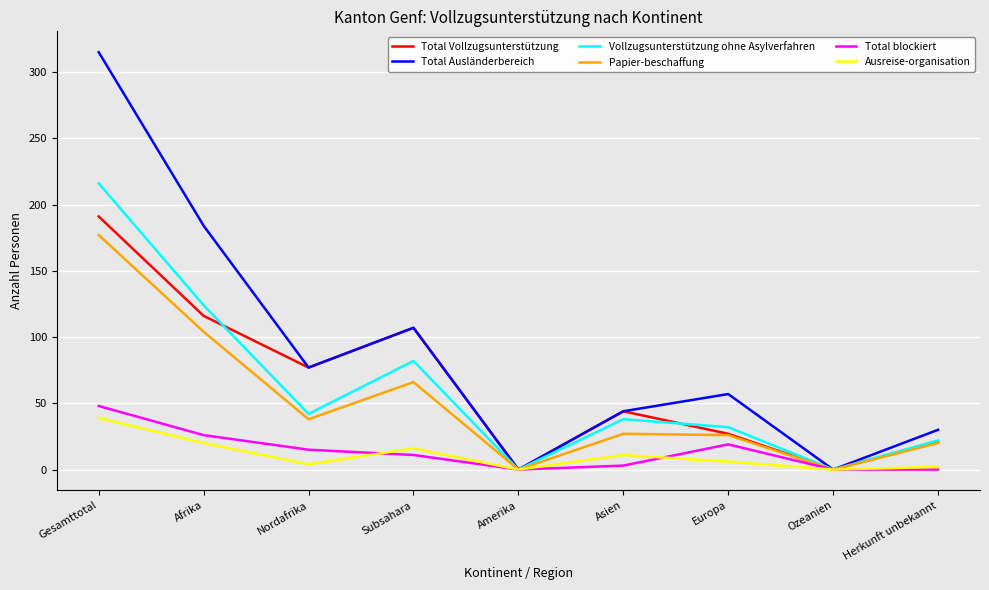

Does the chart have visible grid lines?

Yes